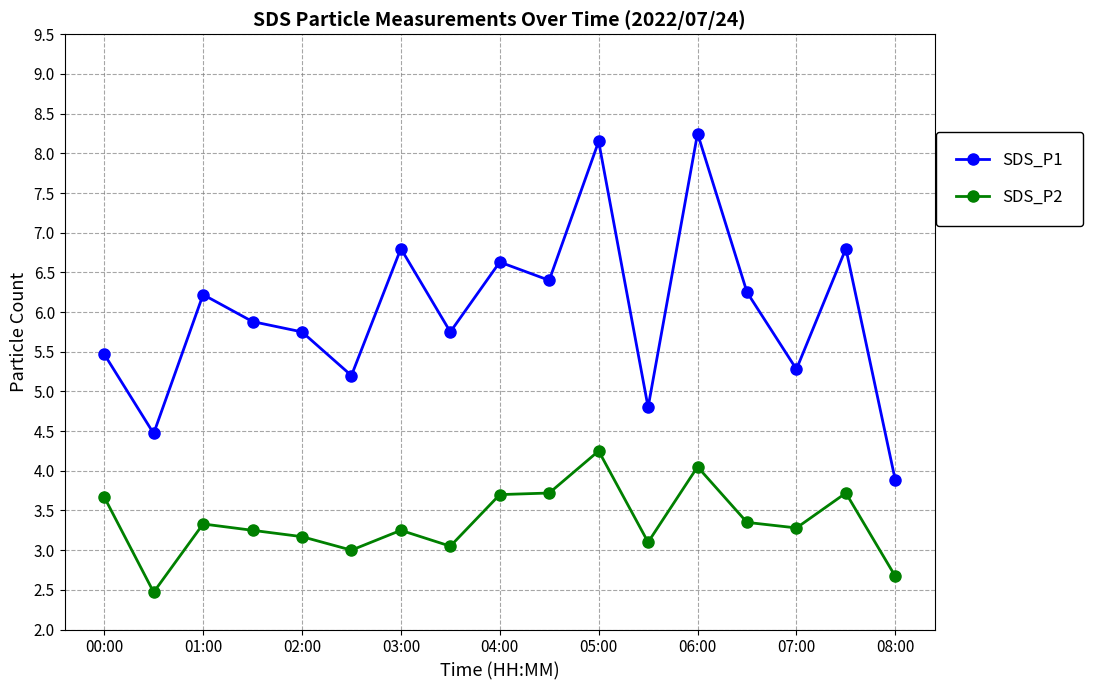

Does the chart display data point markers on the line(s)?

Yes